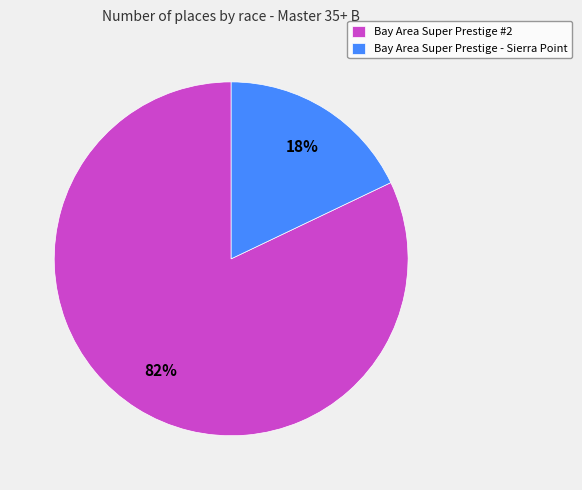

Rank the categories by value from highest to lowest.

Bay Area Super Prestige #2, Bay Area Super Prestige - Sierra Point